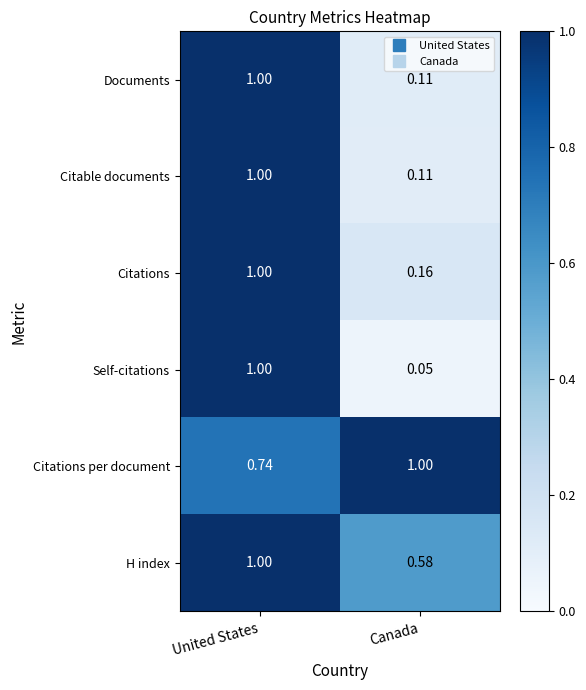

At which category is the sum across all series the highest?

United States